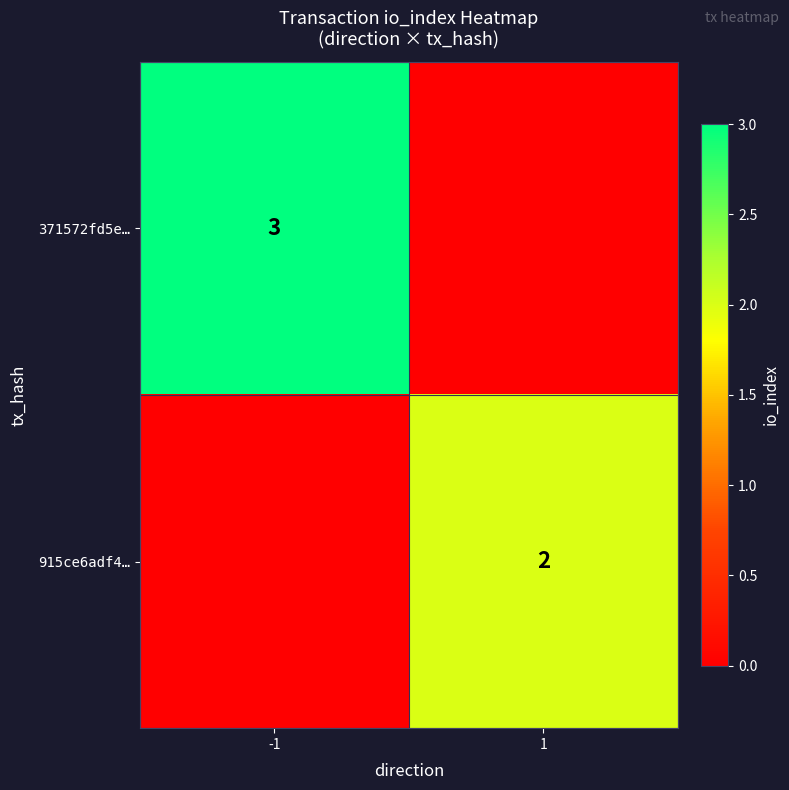

The value of 371572fd5e… at -1 is 5. True or false?

False